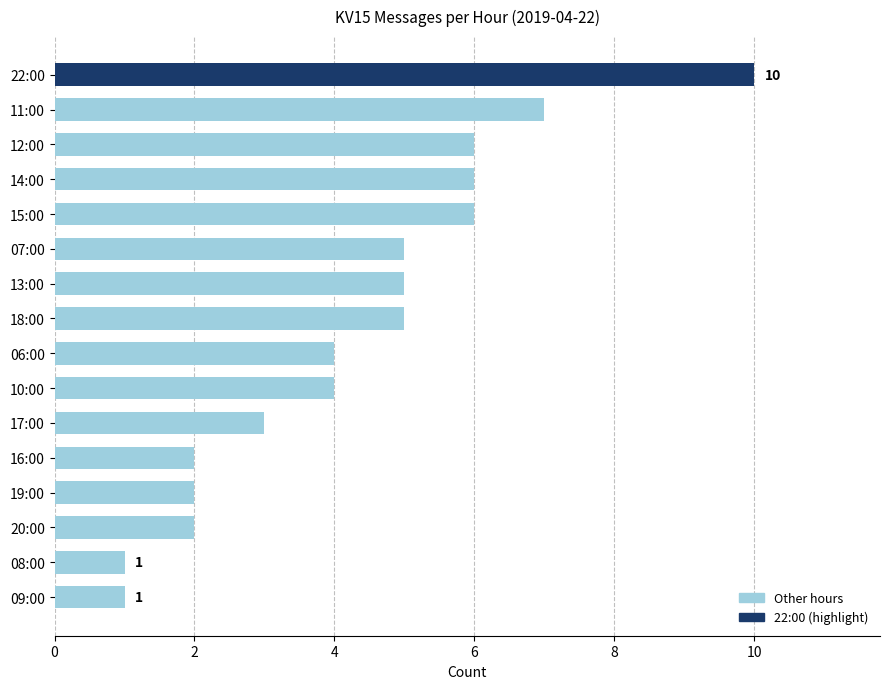

True or false: the data shows 2 at 07:00.

False